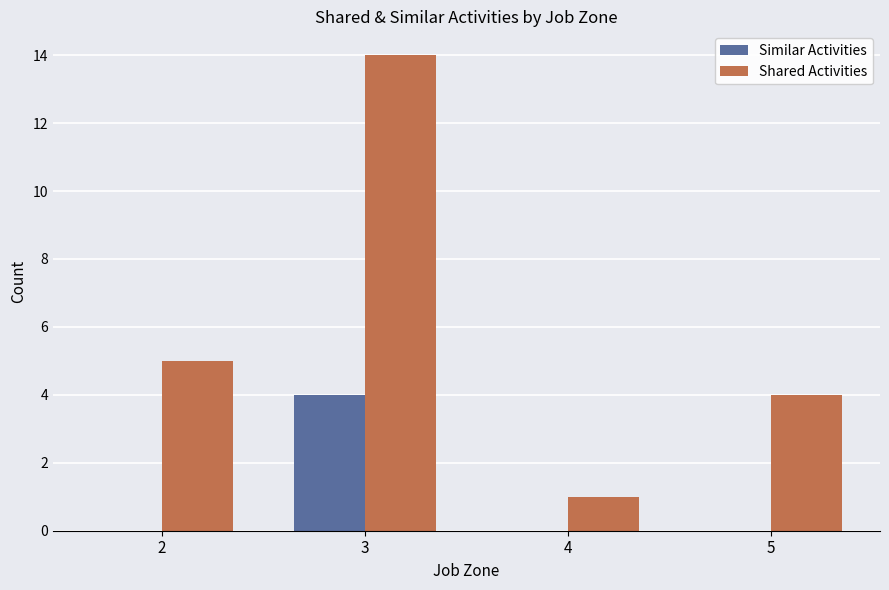

Which category has the highest value across all series?

3